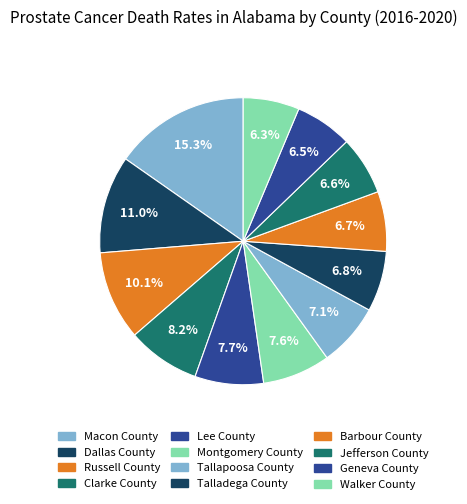

The Jefferson County slice represents 7% of the pie. True or false?

True